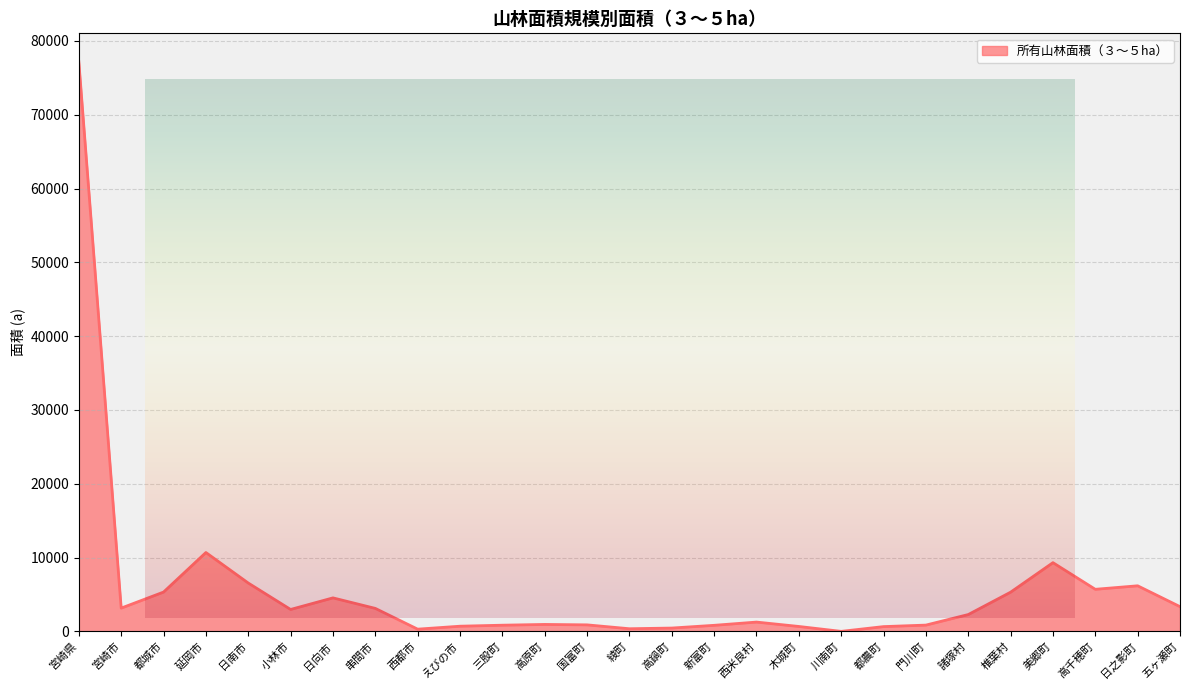

How many distinct data groups are displayed?

1